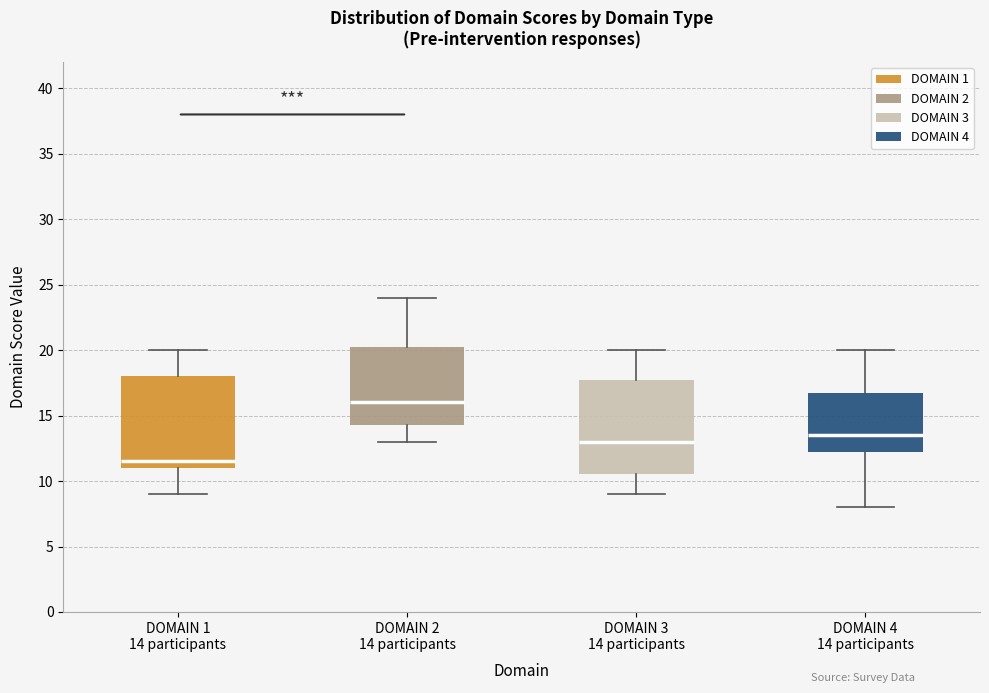

Where is the lower edge of the box for DOMAIN 1 14 participants on the y-axis? The values are not printed on the chart, so give them approximately, as read against the axis.

11.0